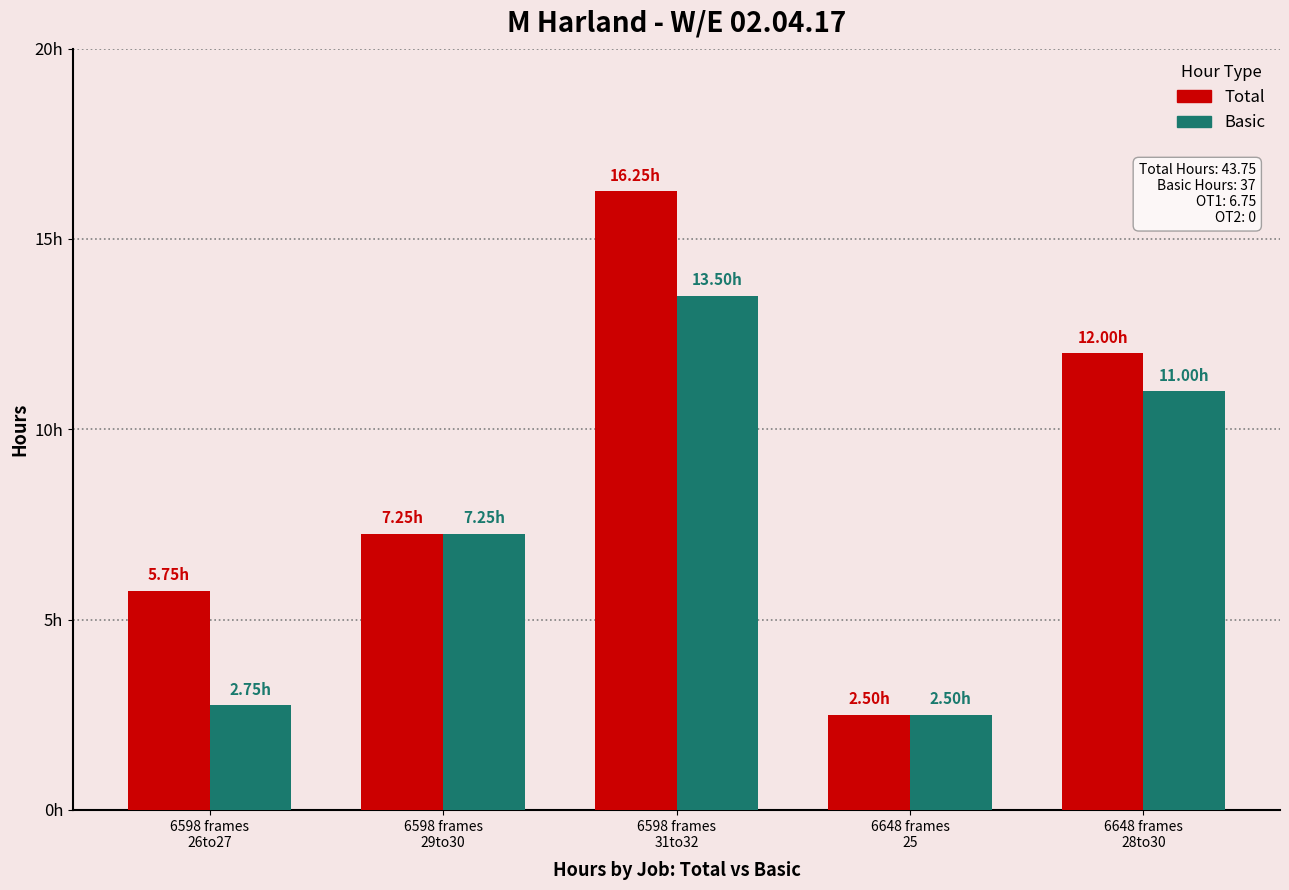

At which label is Total closest to 9?

6598 frames
29to30